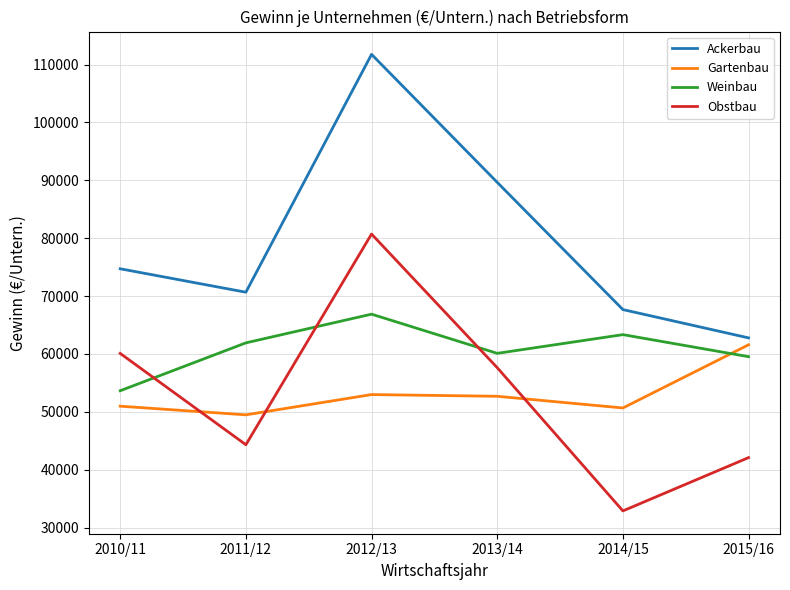

The value of Weinbau at 2011/12 is 87498.0. True or false?

False